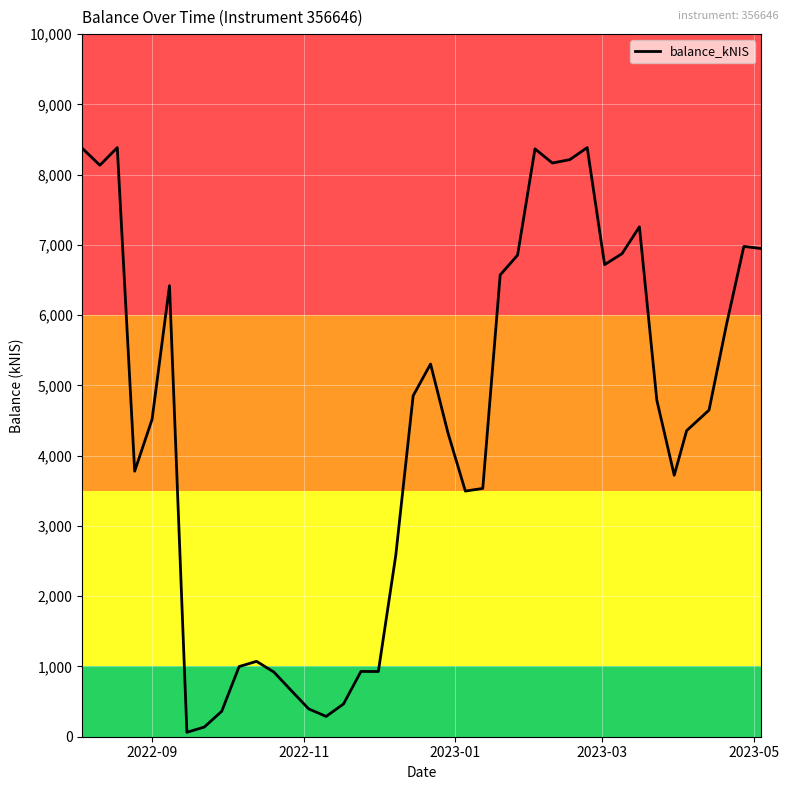

What is the maximum value shown in the chart?

8384.7